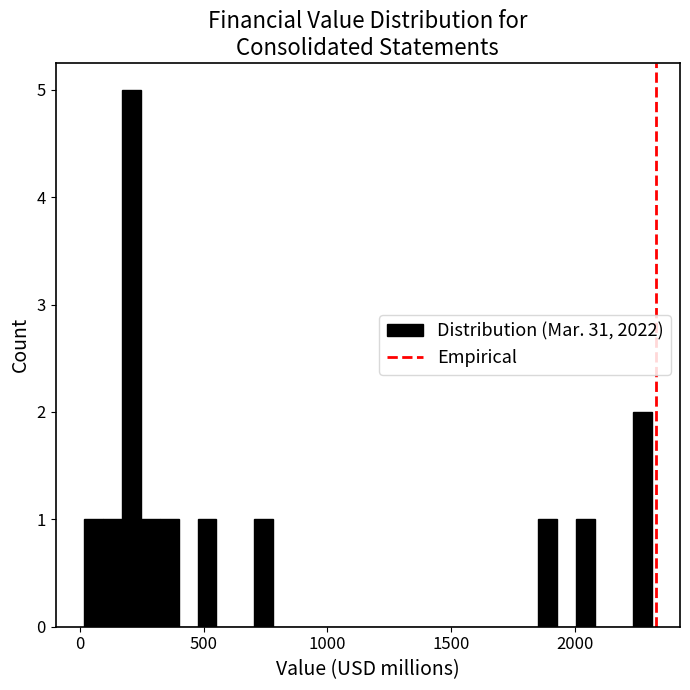

Read against the x-axis, roughly where is the centre of the tallest bar?

200